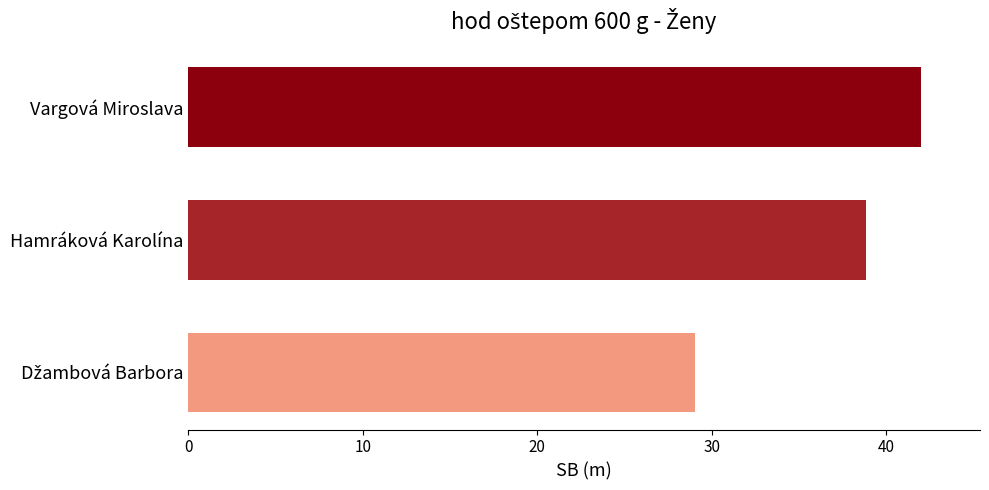

What is the label of the 2nd bar from the bottom?

Hamráková Karolína